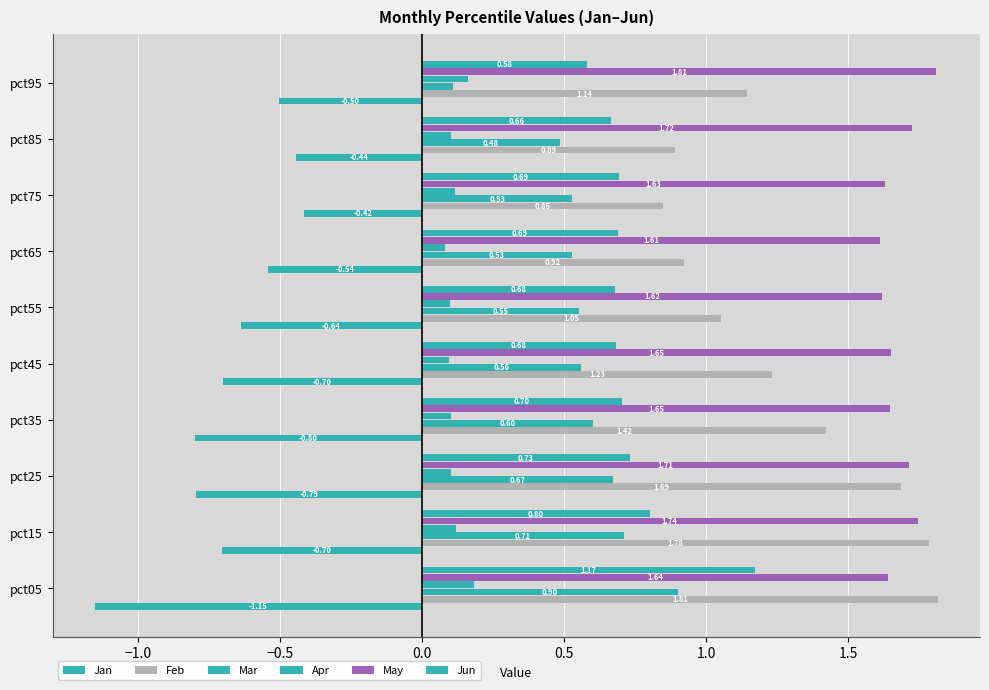

Reading left to right, extract all data points from this chart.

Jan: -1.2	-0.7	-0.8	-0.8	-0.7	-0.6	-0.5	-0.4	-0.4	-0.5
Feb: 1.8	1.8	1.7	1.4	1.2	1.0	0.9	0.8	0.9	1.1
Mar: 0.9	0.7	0.7	0.6	0.6	0.6	0.5	0.5	0.5	0.1
Apr: 0.2	0.1	0.1	0.1	0.1	0.1	0.1	0.1	0.1	0.2
May: 1.6	1.7	1.7	1.6	1.7	1.6	1.6	1.6	1.7	1.8
Jun: 1.2	0.8	0.7	0.7	0.7	0.7	0.7	0.7	0.7	0.6